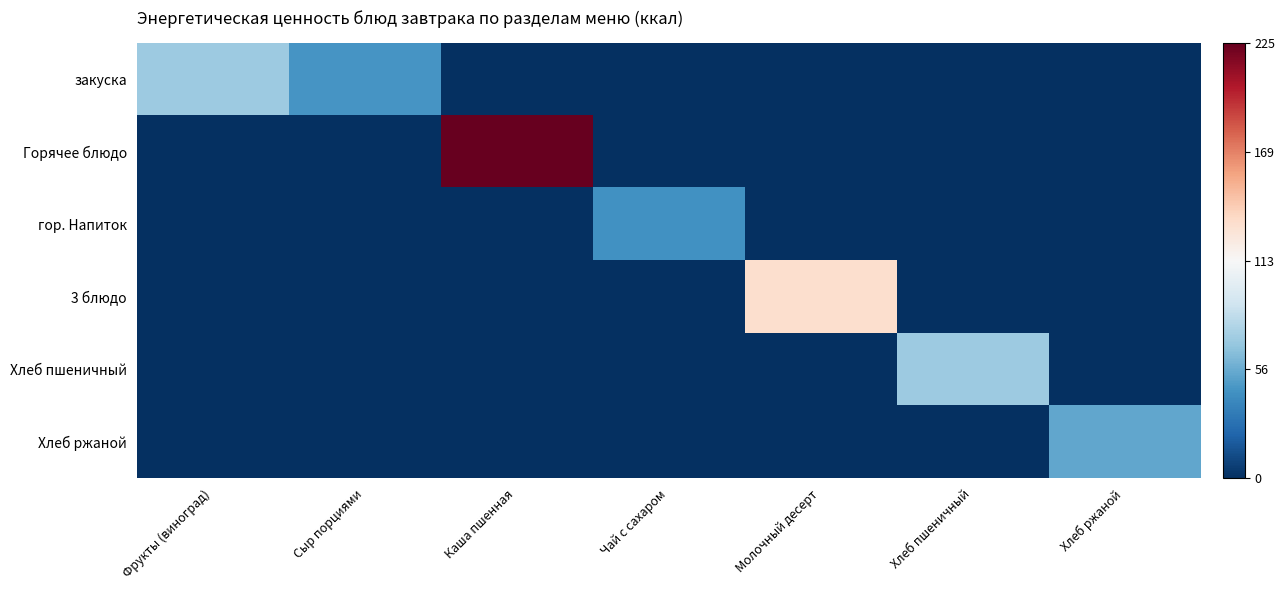

How many series are shown in this chart?

6